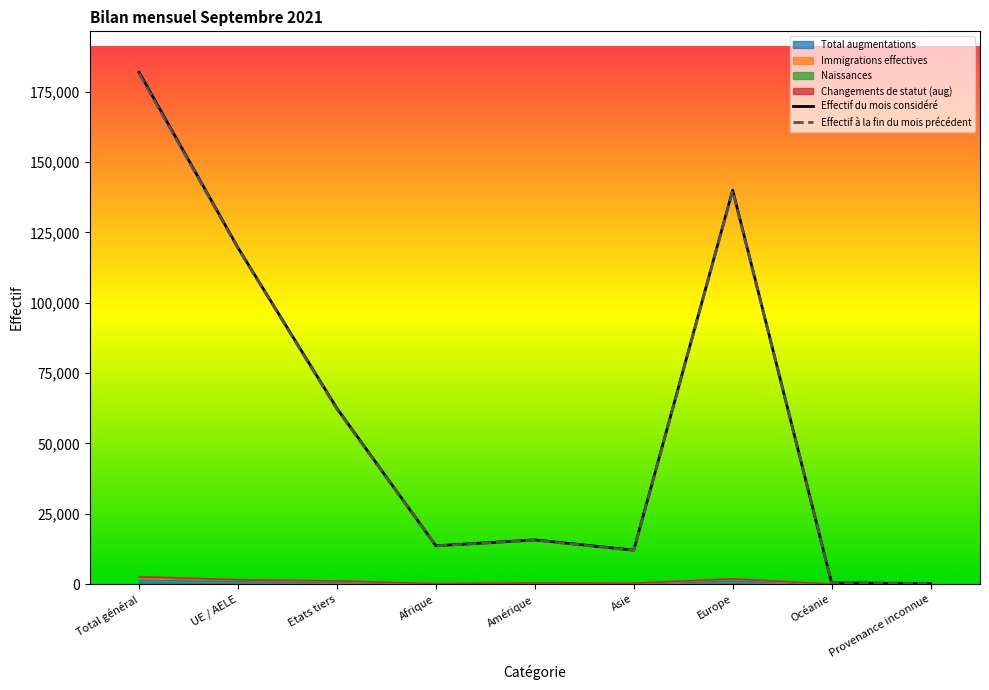

What is the total value across all series at Afrique?

27625